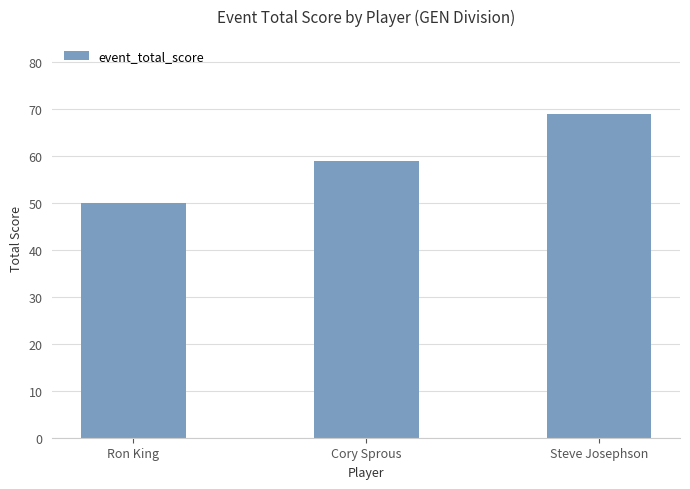

List the labels in order of value, largest first.

Steve Josephson, Cory Sprous, Ron King